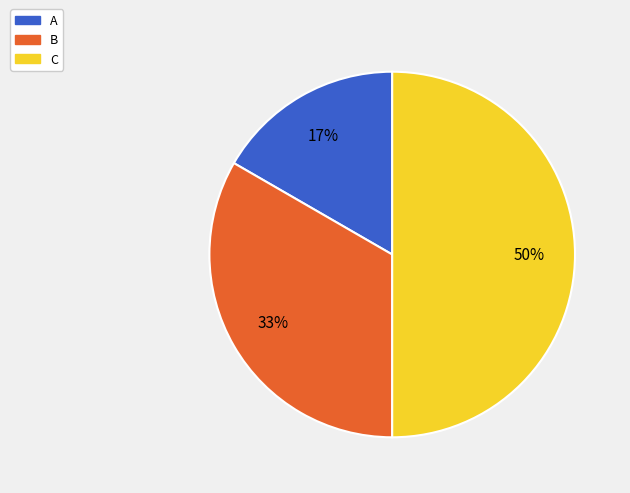

Rank the categories by value from lowest to highest.

A, B, C